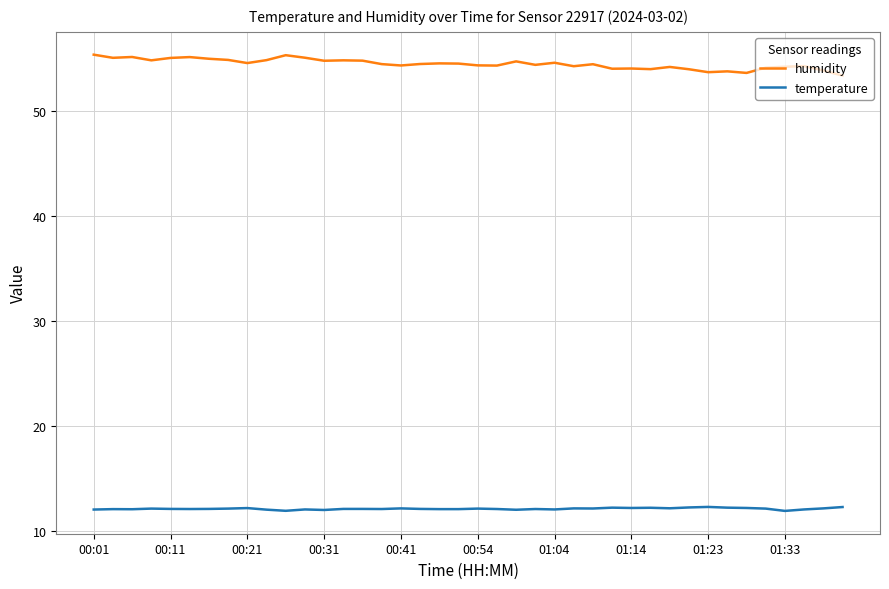

Rank the series by their average value, from highest to lowest.

humidity, temperature